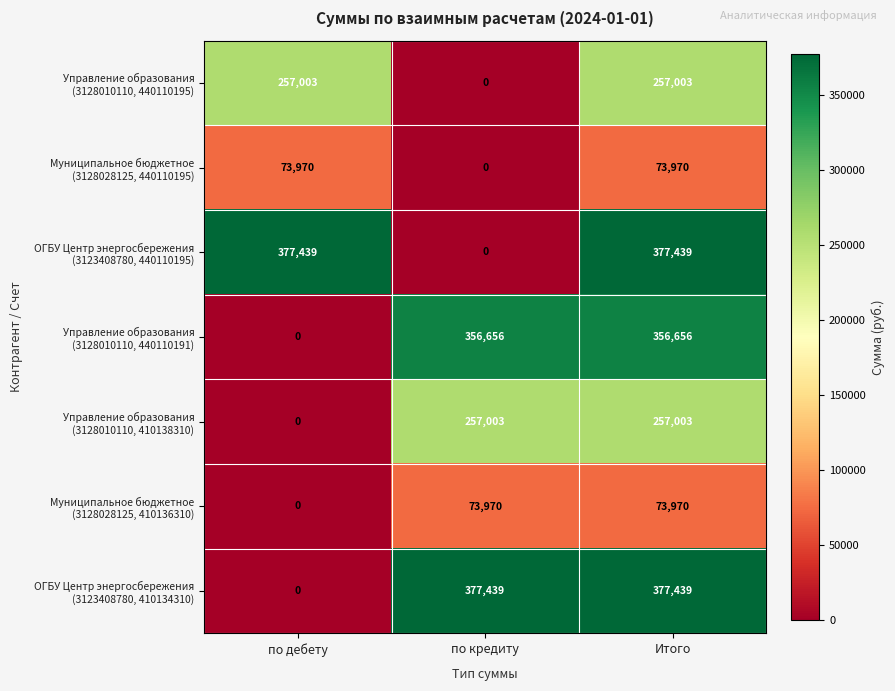

What is the greatest value displayed?

377439